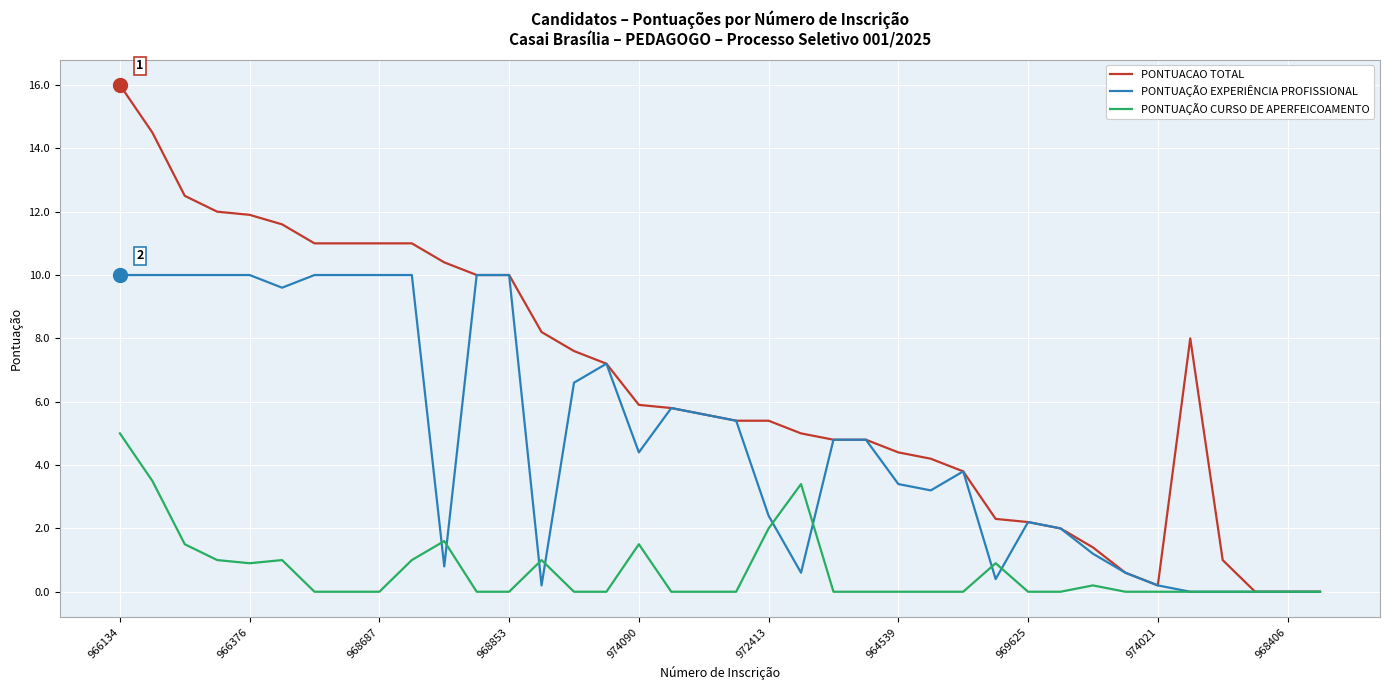

Does the chart have visible grid lines?

Yes